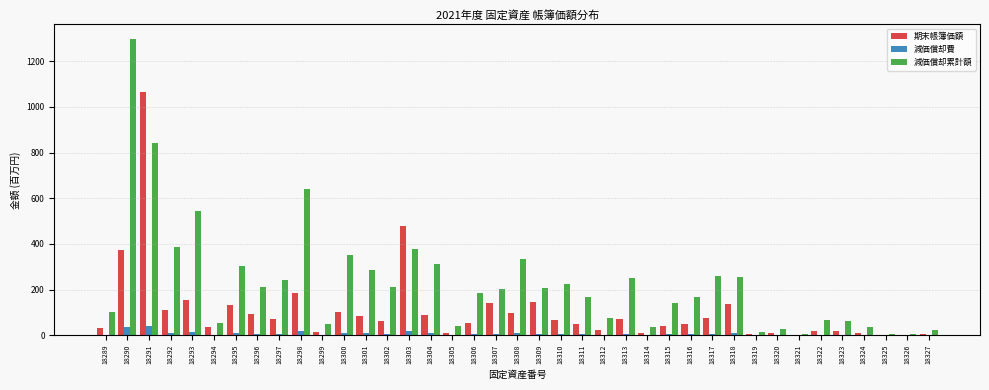

At which label does 減価償却累計額 reach its peak?

18290